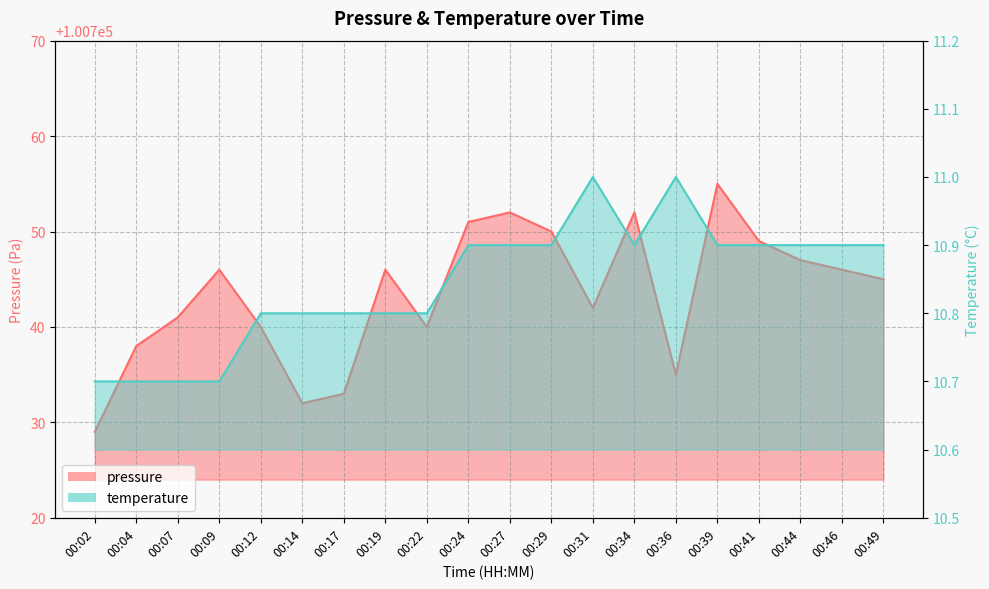

Does the chart display data point markers on the line(s)?

No